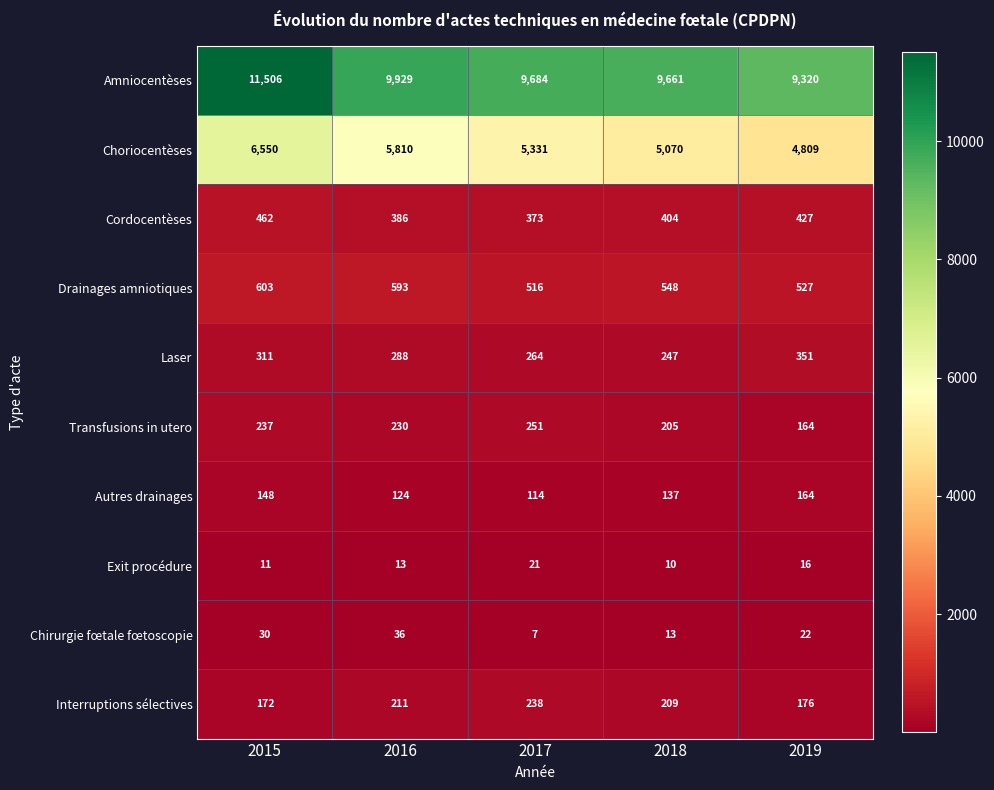

At which category does the chart reach its peak across all series?

2015